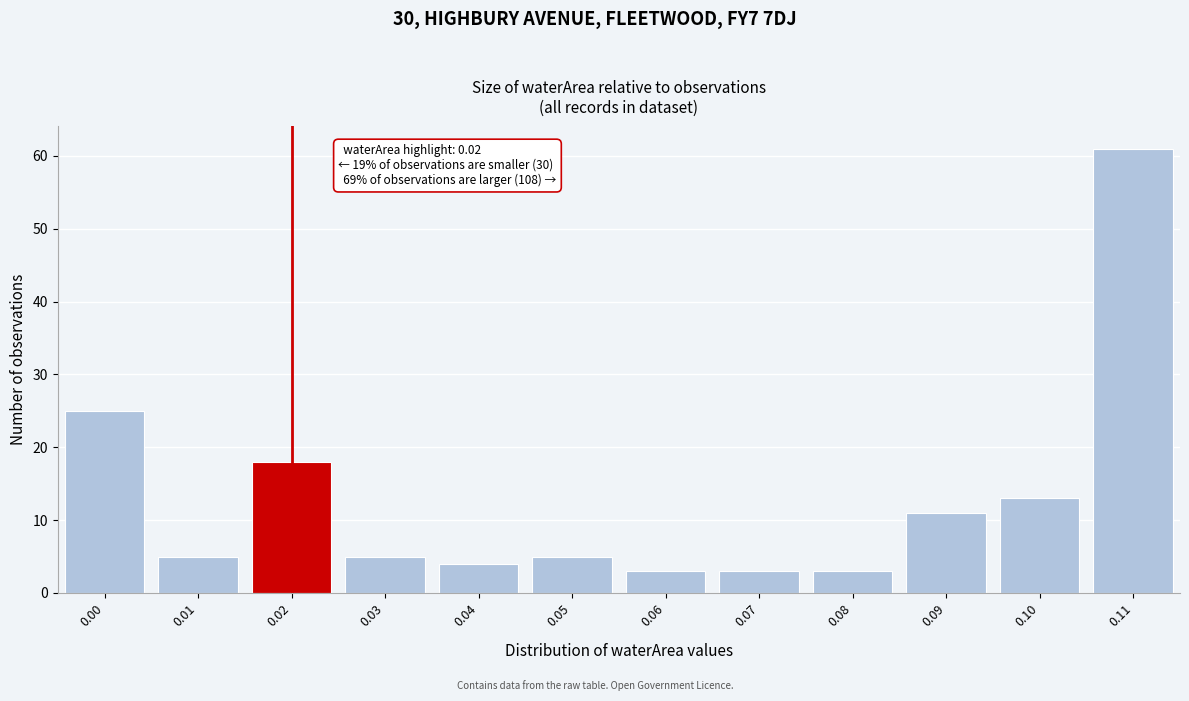

Reading right to left, extract all data points from this chart.

0.11=61	0.10=13	0.09=11	0.08=3	0.07=3	0.06=3	0.05=5	0.04=4	0.03=5	0.02=18	0.01=5	0.00=25